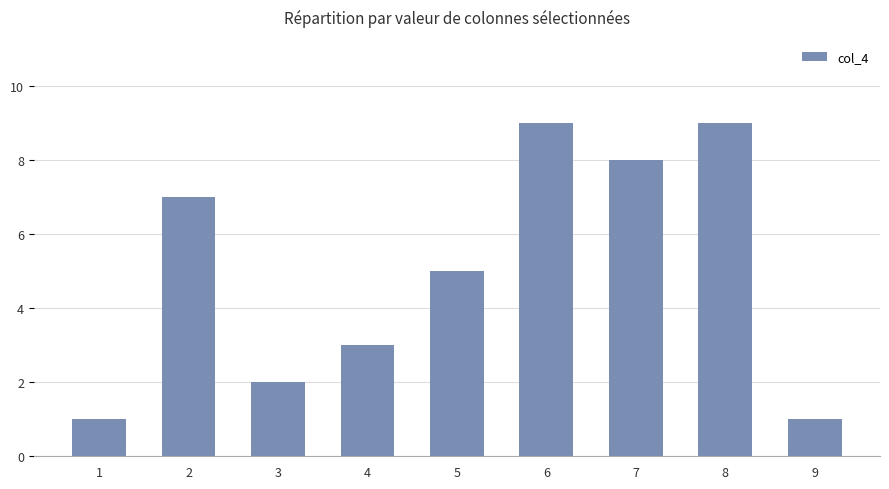

What is the minimum value shown in the chart?

1